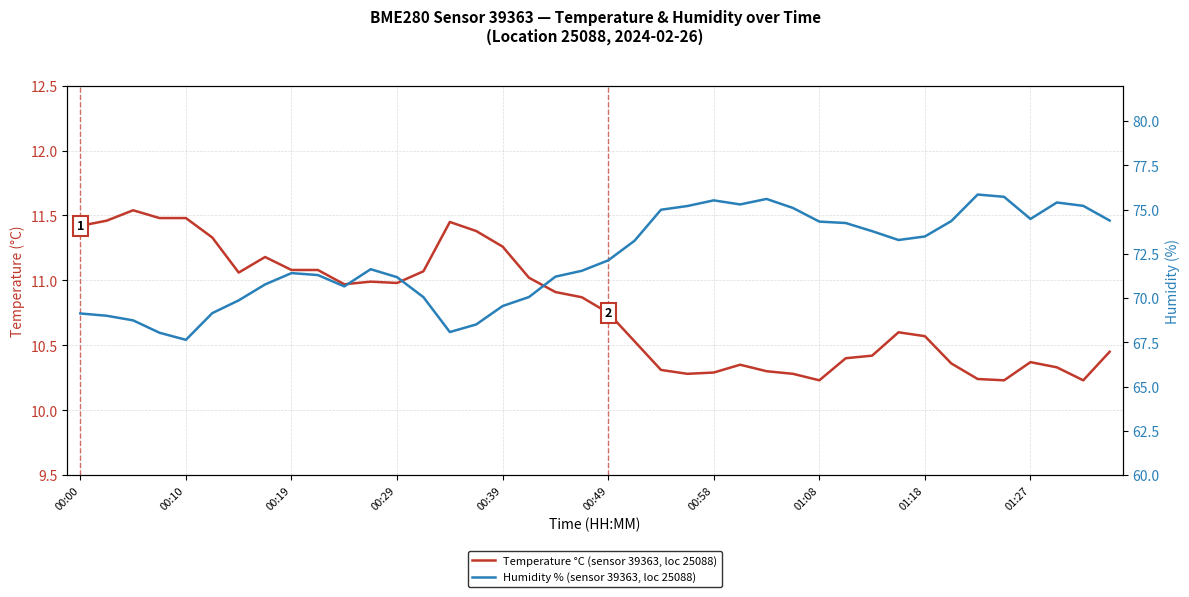

What is the total value across all series at 00:39?

80.8